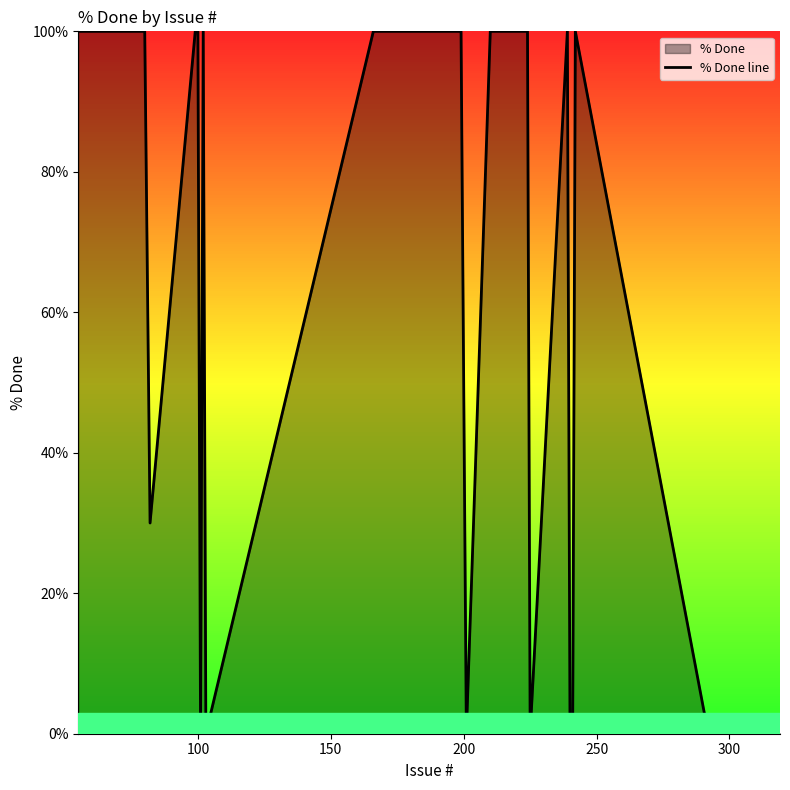

What is the greatest value displayed?

100